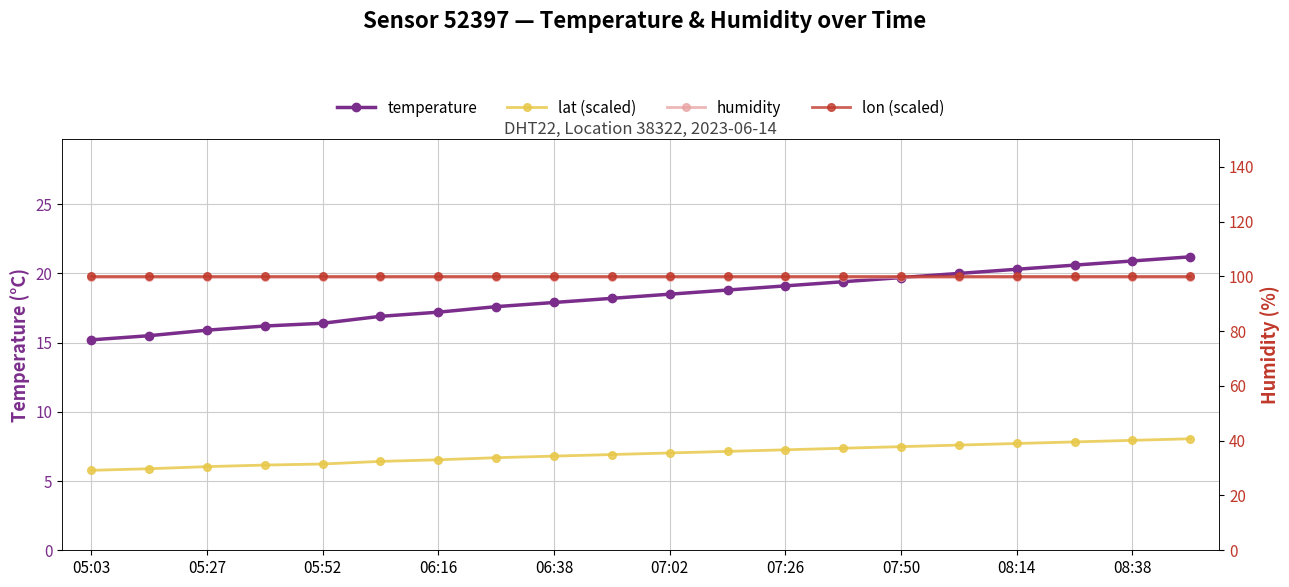

Is this an area chart (filled region under the line)?

No